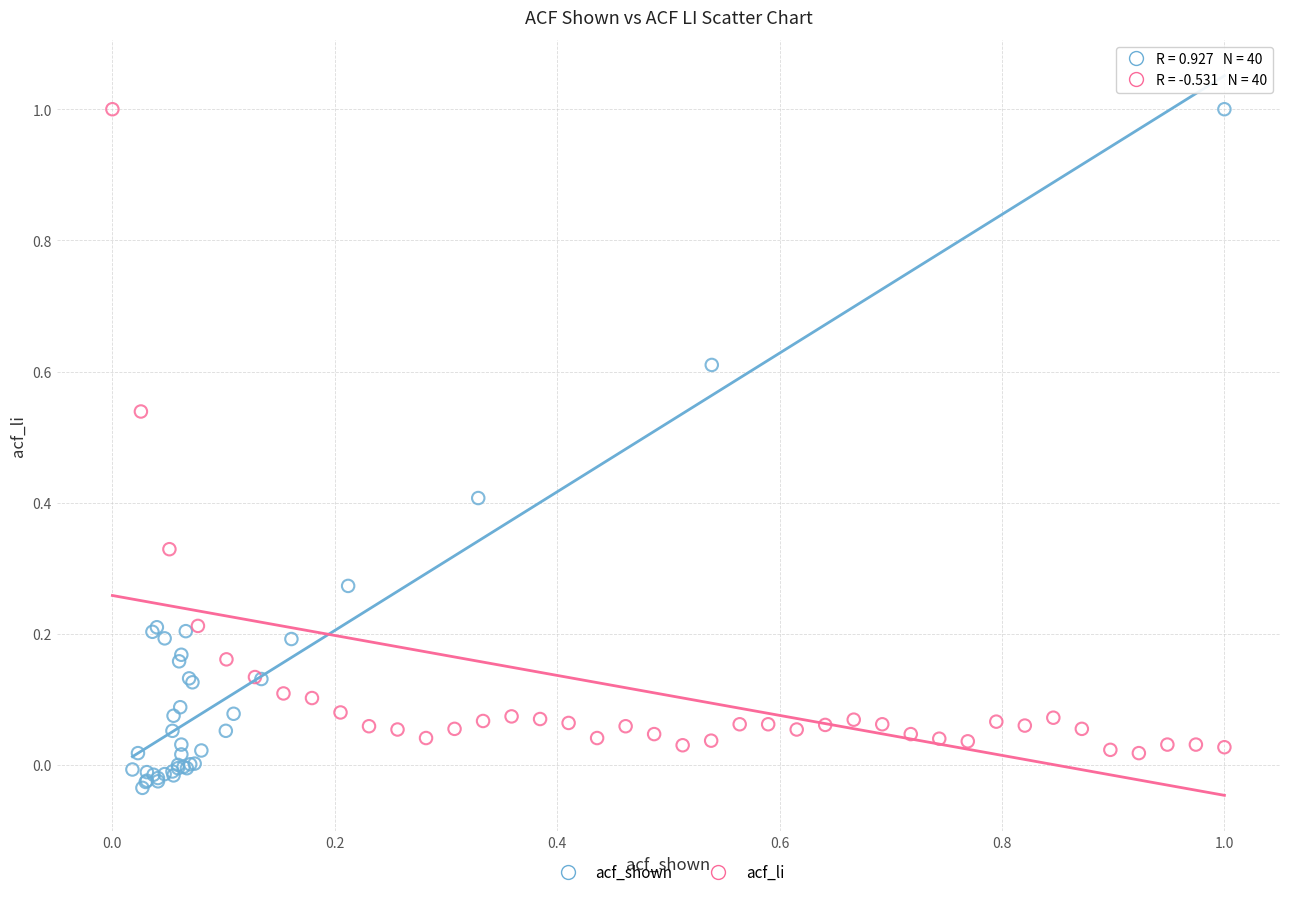

What are all the series names shown in the legend?

acf_shown, acf_li